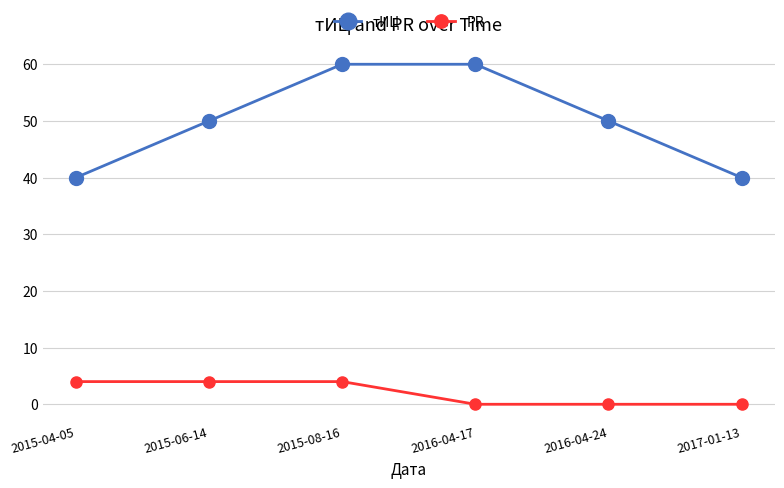

The value of тИЦ at 2015-06-14 is 87. True or false?

False